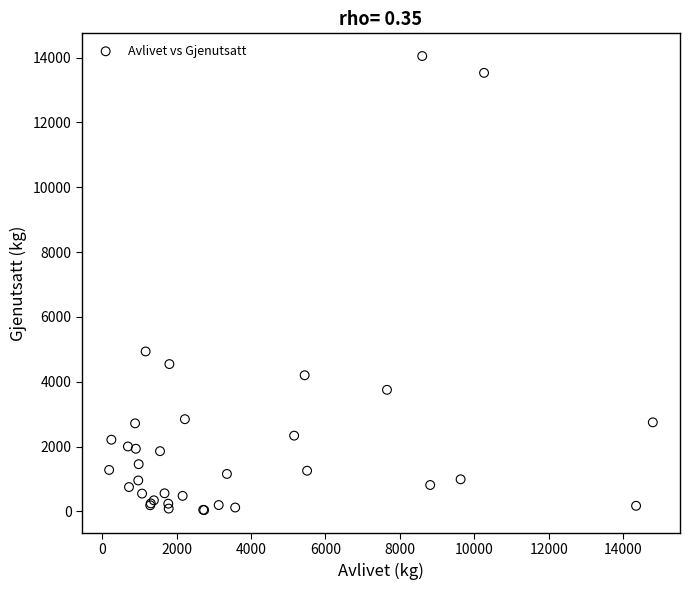

What Y value in the scatter plot is closest to 7043?

4934